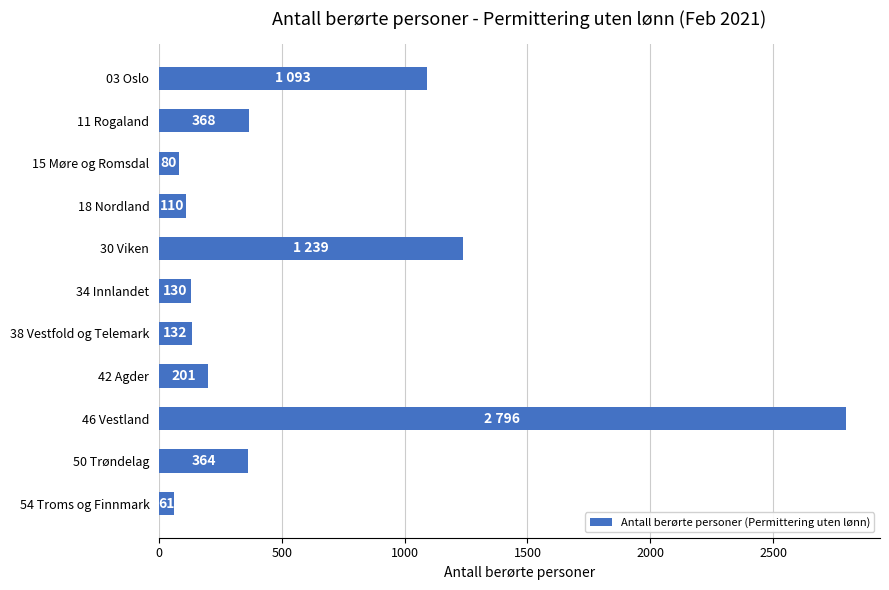

Rank the categories by value from lowest to highest.

54 Troms og Finnmark, 15 Møre og Romsdal, 18 Nordland, 34 Innlandet, 38 Vestfold og Telemark, 42 Agder, 50 Trøndelag, 11 Rogaland, 03 Oslo, 30 Viken, 46 Vestland